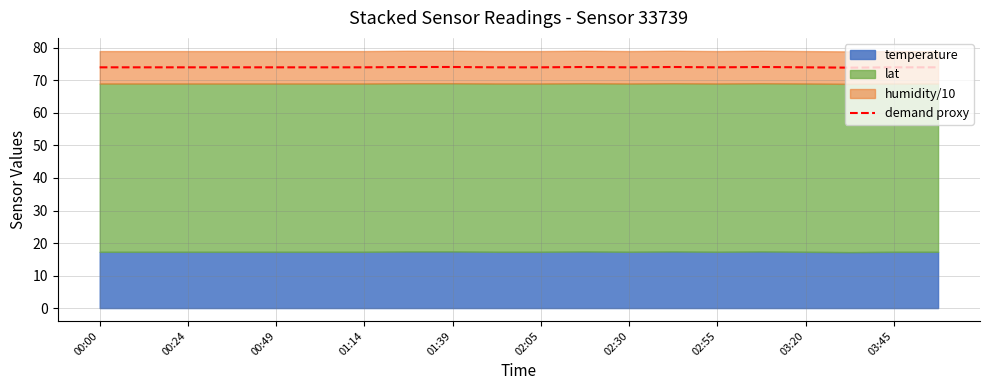

Where does the data first go above 74?

00:00